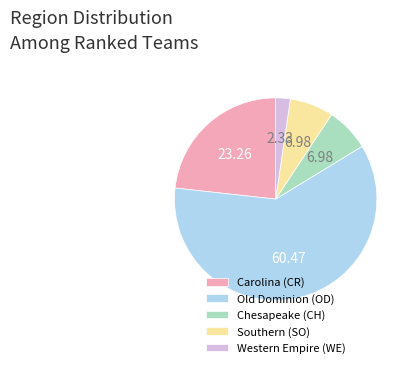

Is the sum of Southern (SO) and Carolina (CR) greater than half?

No